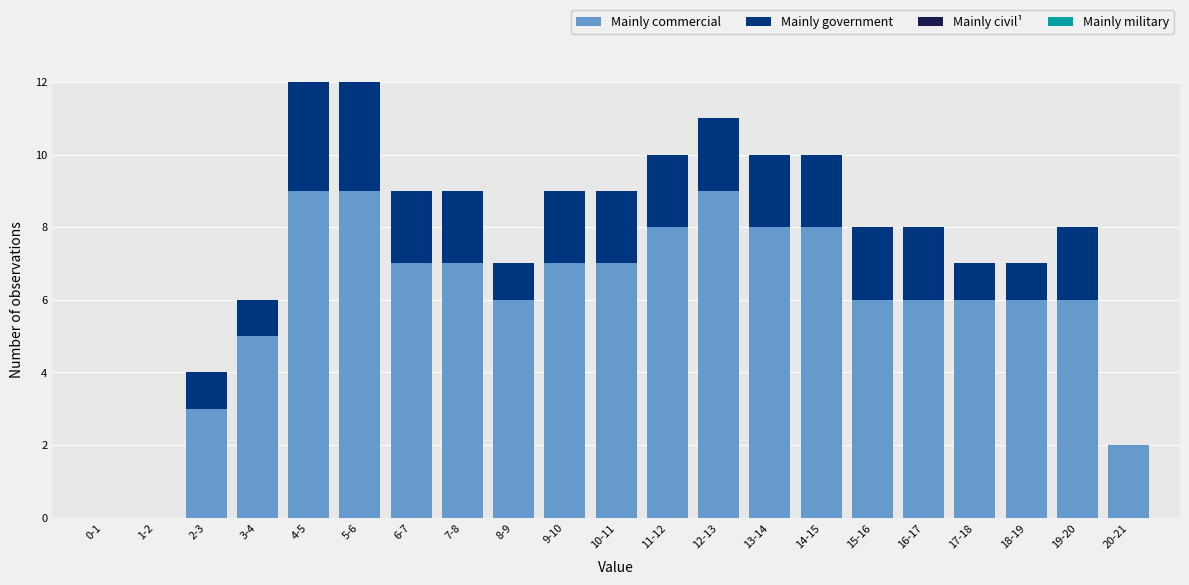

The value of Mainly commercial at 2-3 is 3. True or false?

True